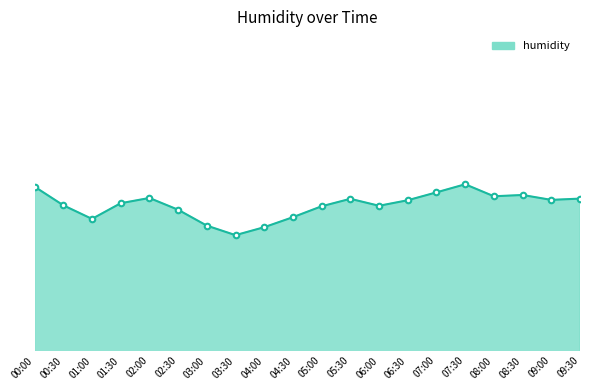

Reading left to right, extract all data points from this chart.

00:00=83.1	00:30=80.5	01:00=78.6	01:30=80.8	02:00=81.5	02:30=79.8	03:00=77.6	03:30=76.3	04:00=77.4	04:30=78.8	05:00=80.3	05:30=81.4	06:00=80.4	06:30=81.2	07:00=82.3	07:30=83.4	08:00=81.8	08:30=81.9	09:00=81.2	09:30=81.4